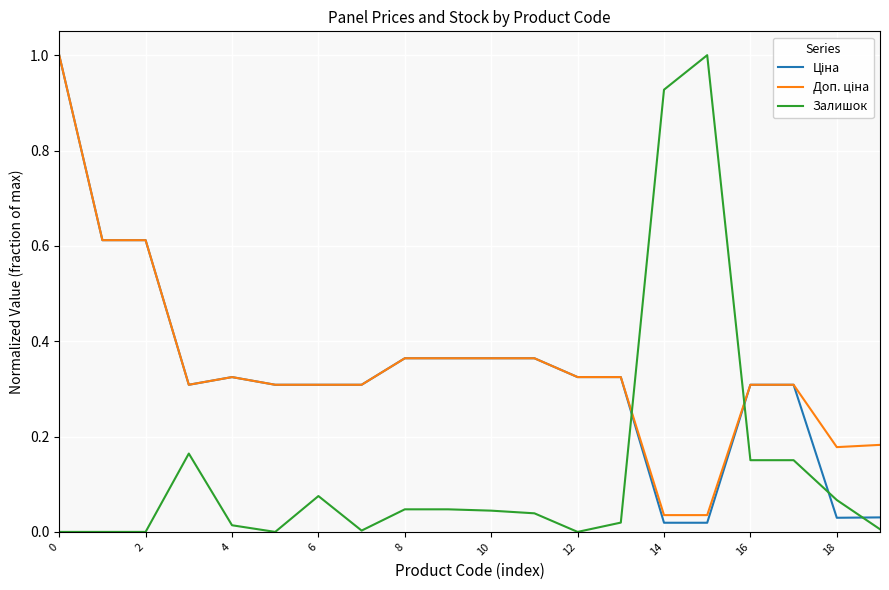

What is the sum of all Залишок values?

2.8